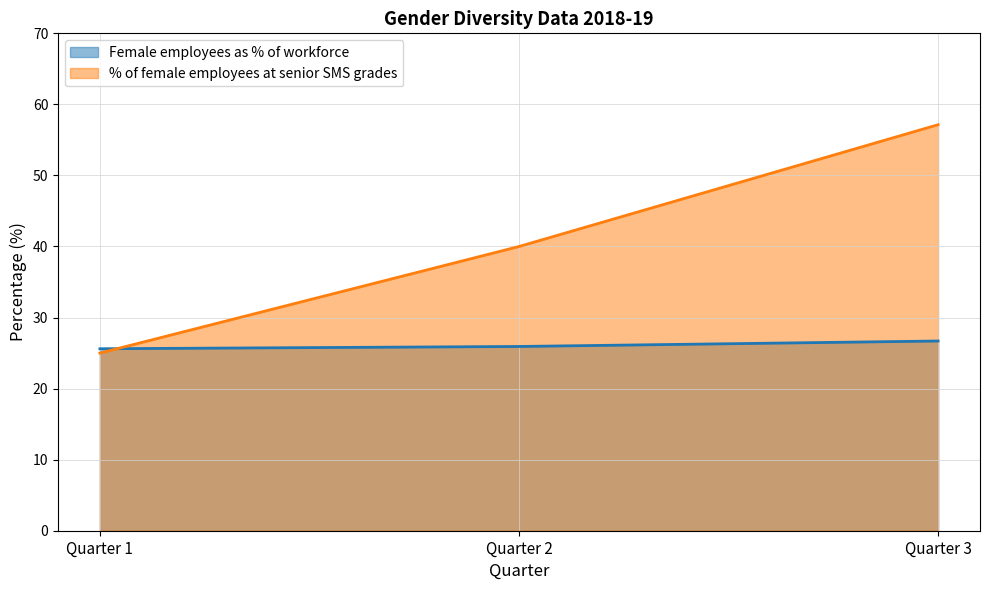

What is the difference between the maximum and minimum values in the % of female employees at senior SMS grades series?

32.1